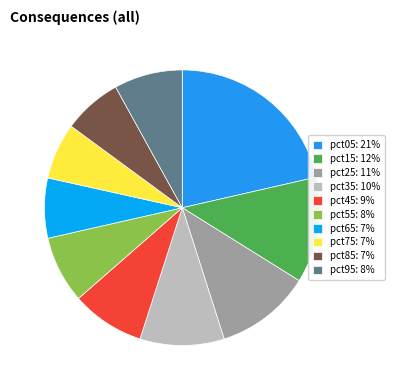

How many slices are in this pie chart?

10